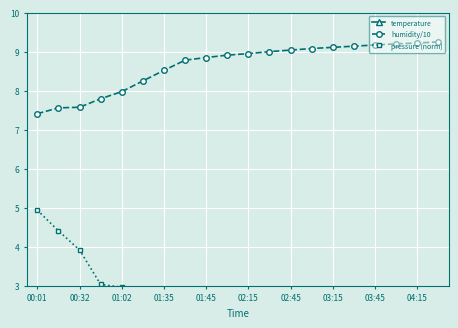

The humidity/10 series shows 9.1 at 03:15. True or false?

True